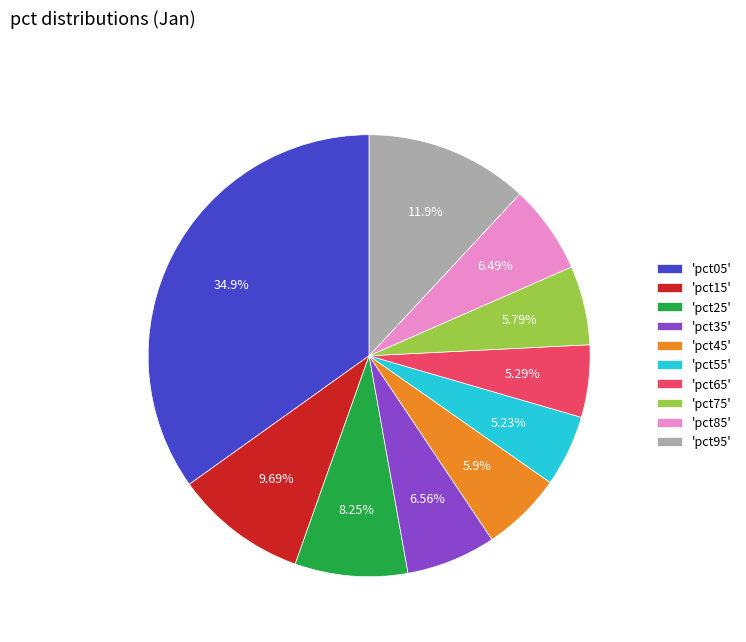

Do 'pct05' and 'pct65' together represent more than half of the pie?

No